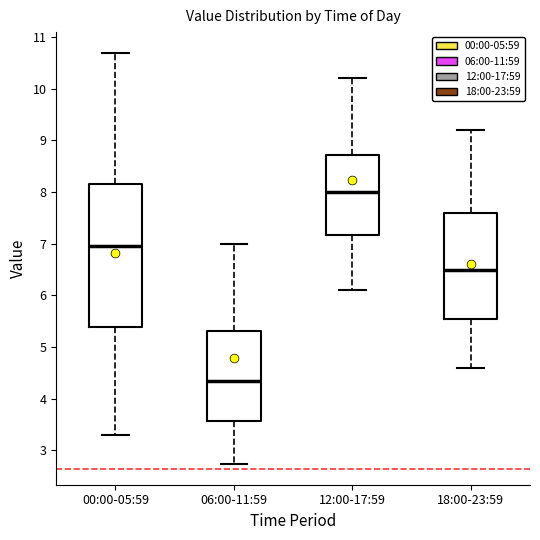

Reading left to right, read every box against the y-axis: the position of its median line, the range the box covers, and the ends of its whiskers. The values are not printed on the chart, so give them approximately, as read against the axis.

00:00-05:59: median 7.0, box 5.4 to 8.2, whiskers 3.3 to 10.7
06:00-11:59: median 4.3, box 3.6 to 5.3, whiskers 2.7 to 7.0
12:00-17:59: median 8.0, box 7.2 to 8.7, whiskers 6.1 to 10.2
18:00-23:59: median 6.5, box 5.6 to 7.6, whiskers 4.6 to 9.2